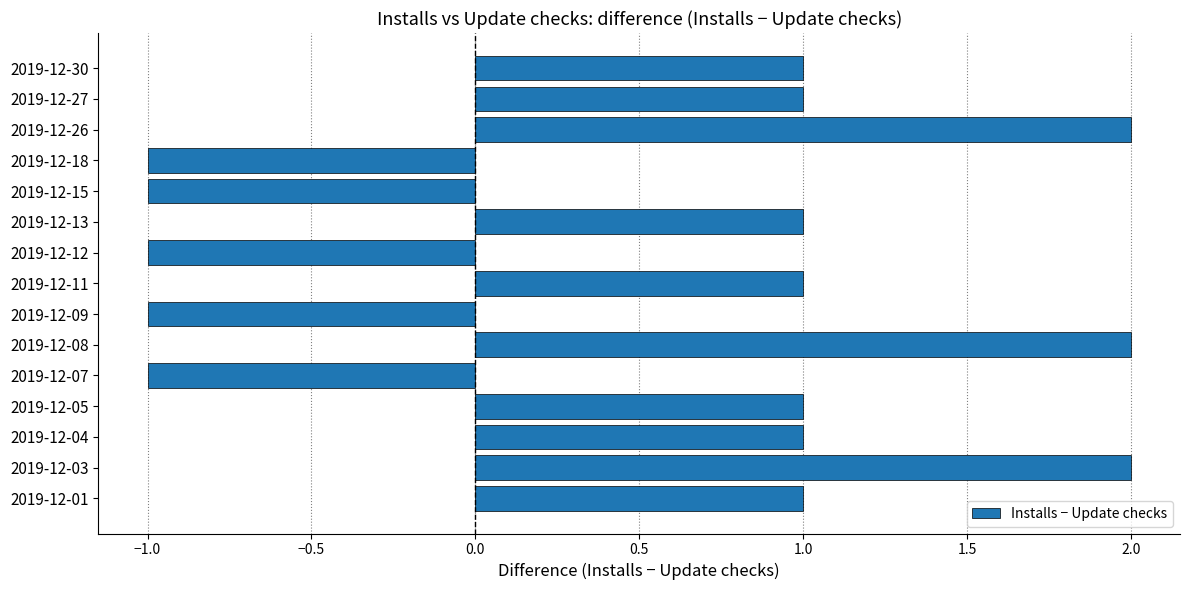

What is the sum of all values?

8